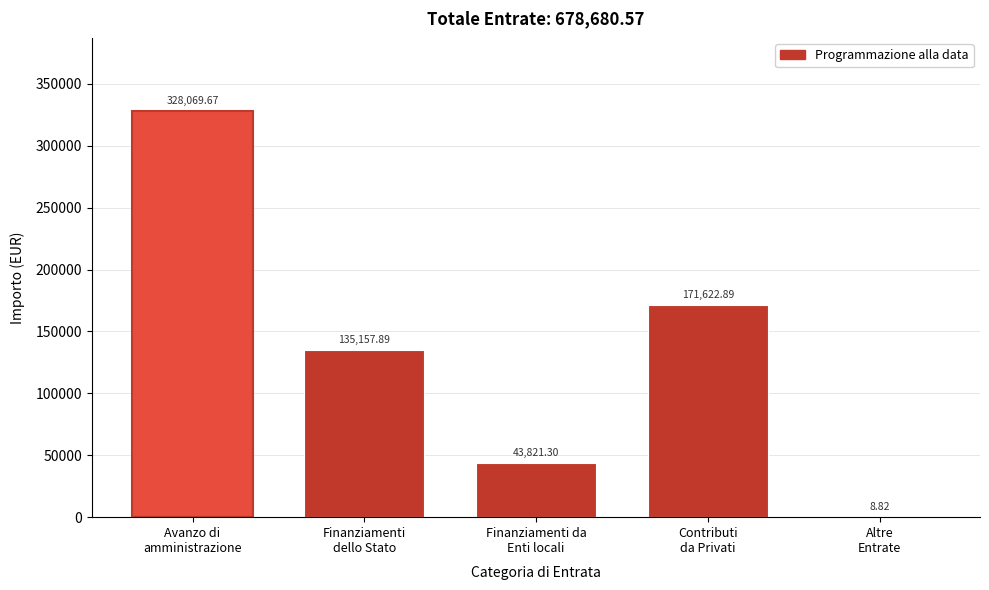

What is the sum of all values?

678680.6